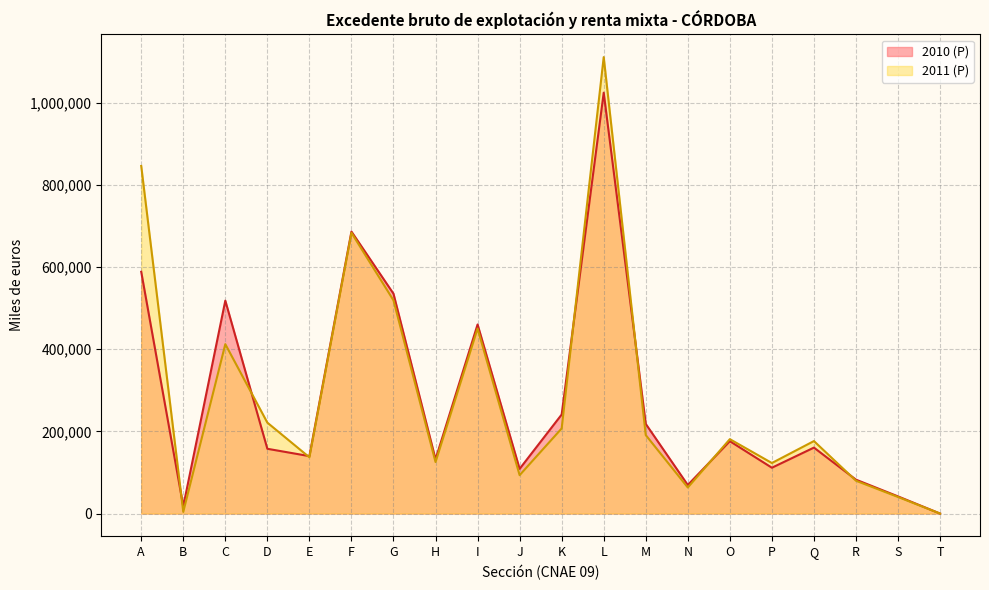

True or false: 2011 (P) has a value of 450173 at I.

True